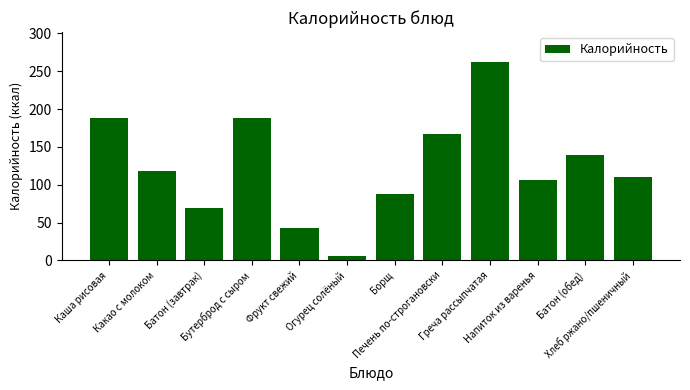

What is the difference between the maximum and second lowest values?

219.5